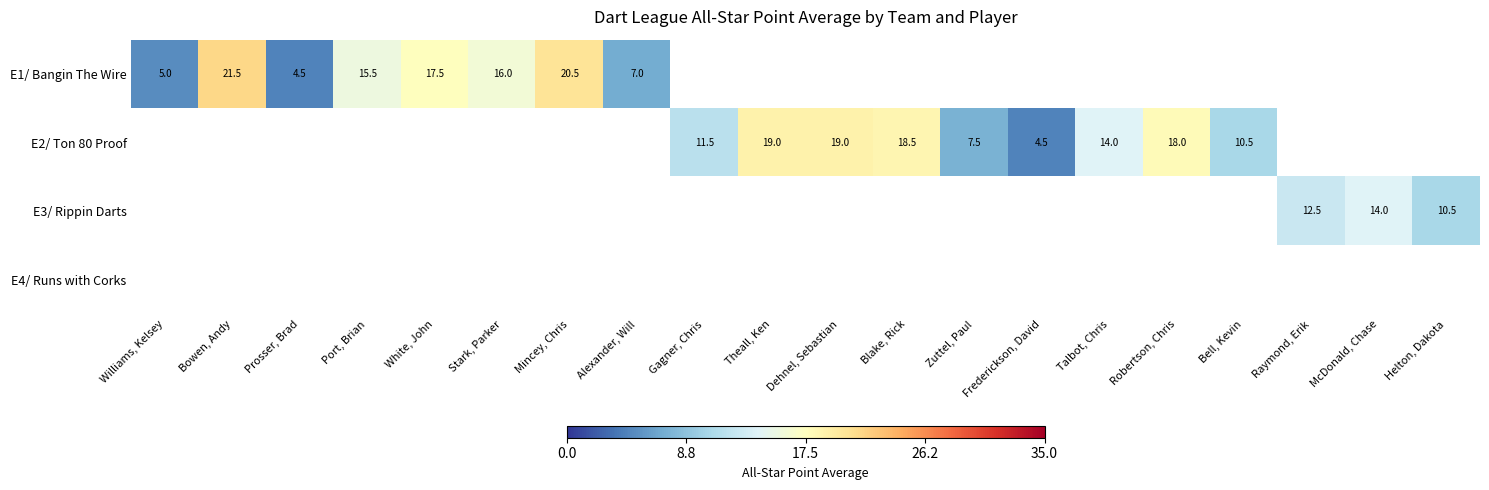

Which series has the largest range (max minus min)?

E1/ Bangin The Wire